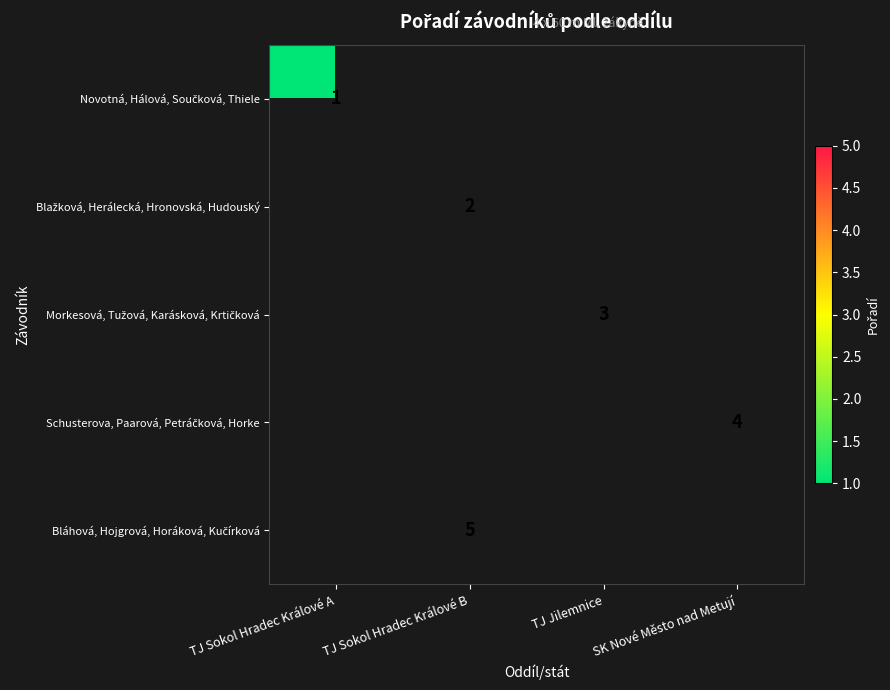

List the labels in order of Blažková, Herálecká, Hronovská, Hudouský value, largest first.

TJ Sokol Hradec Králové A, TJ Sokol Hradec Králové B, TJ Jilemnice, SK Nové Město nad Metují